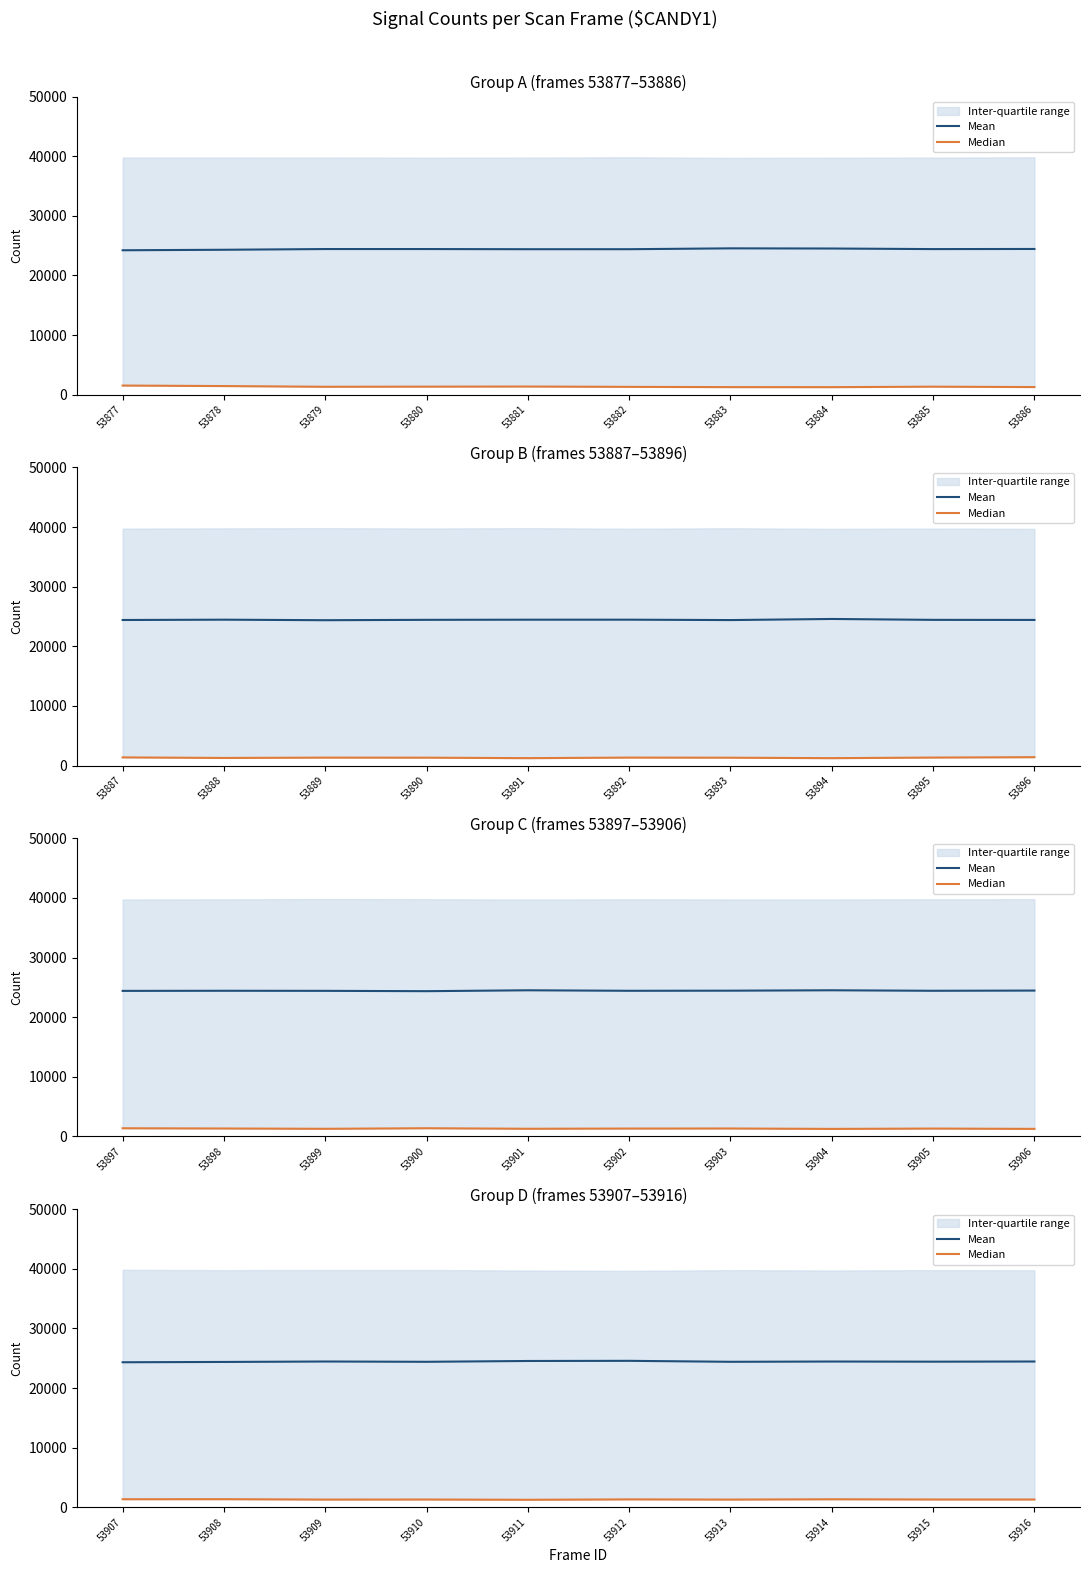

At which category does the chart reach its minimum across all series?

53911